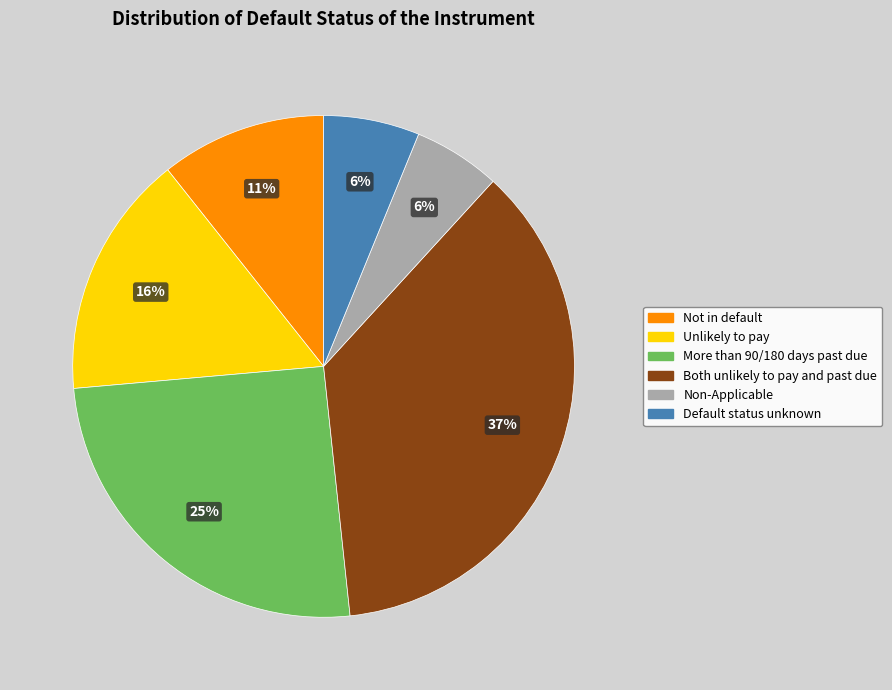

What percentage is the Non-Applicable slice, to the nearest percent?

6%